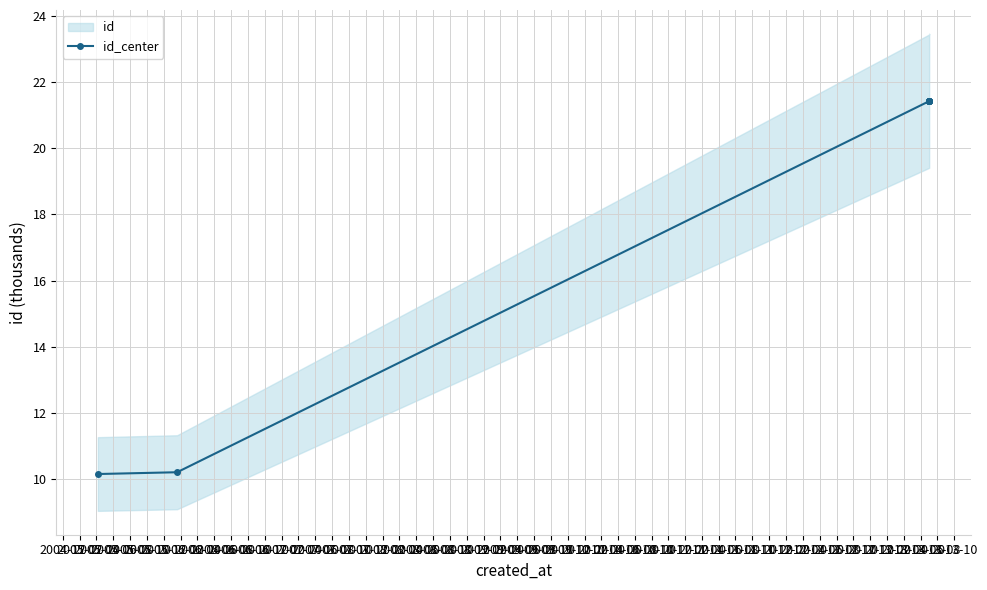

True or false: there are more than 2 points higher than both neighbors.

False